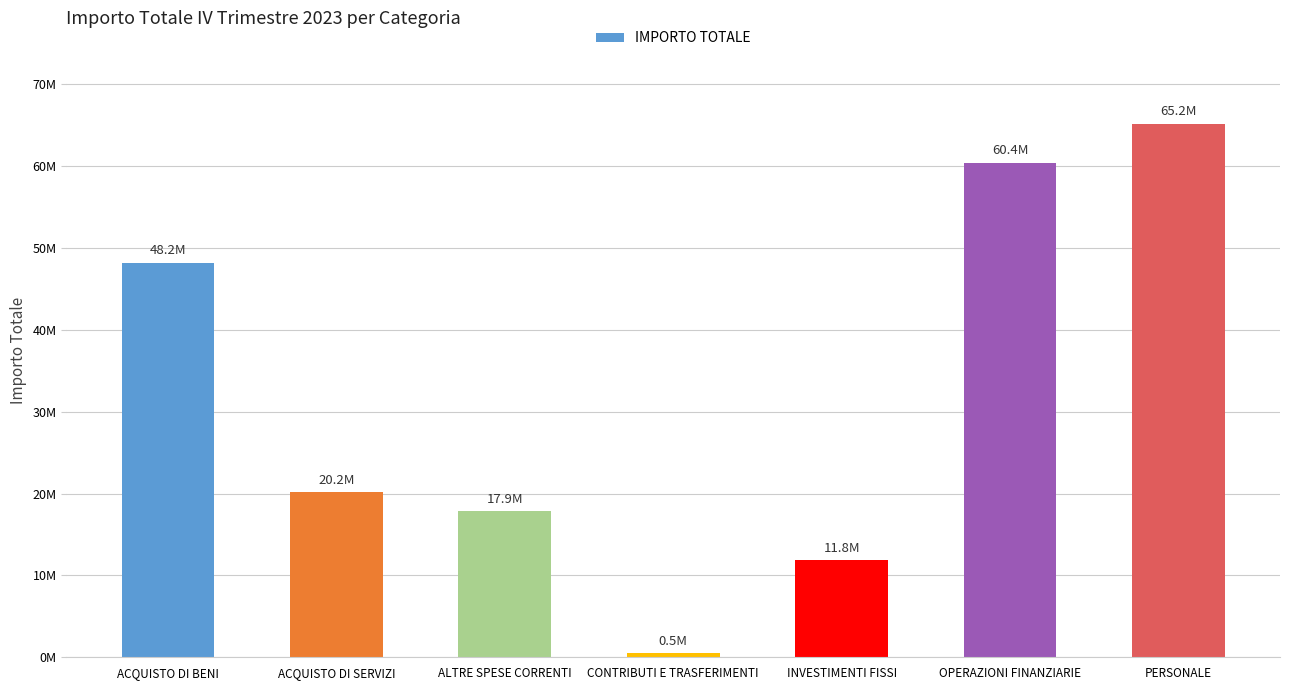

Where is the data nearest to the value 32871831?

ACQUISTO DI SERVIZI